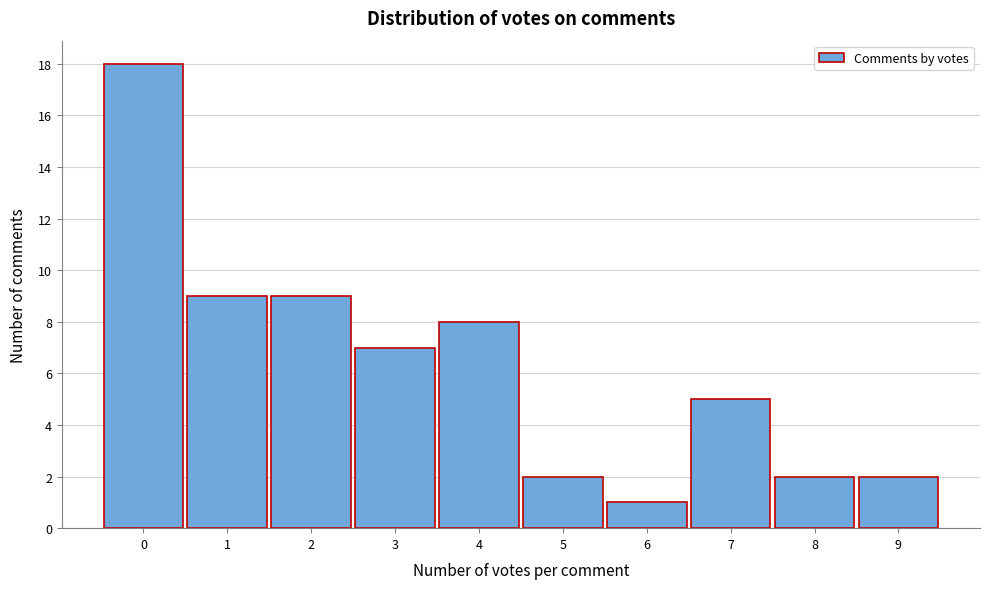

How tall is the bar that spans 8.5 to 9.5 on the x-axis? The values are not printed on the chart, so give them approximately, as read against the axis.

2